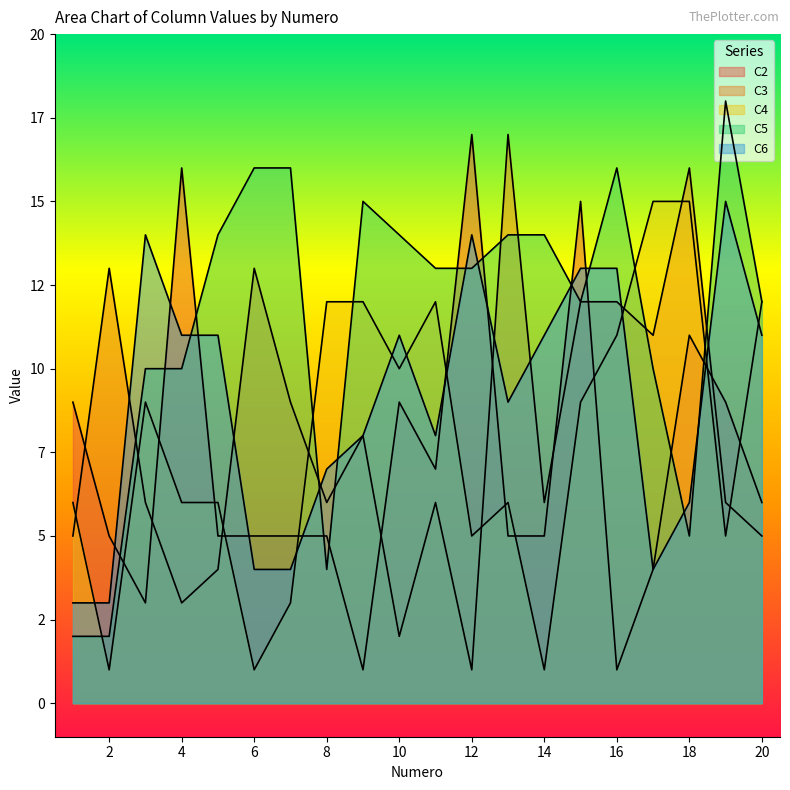

After their last crossing, which series has the higher values: C3 or C6?

C6